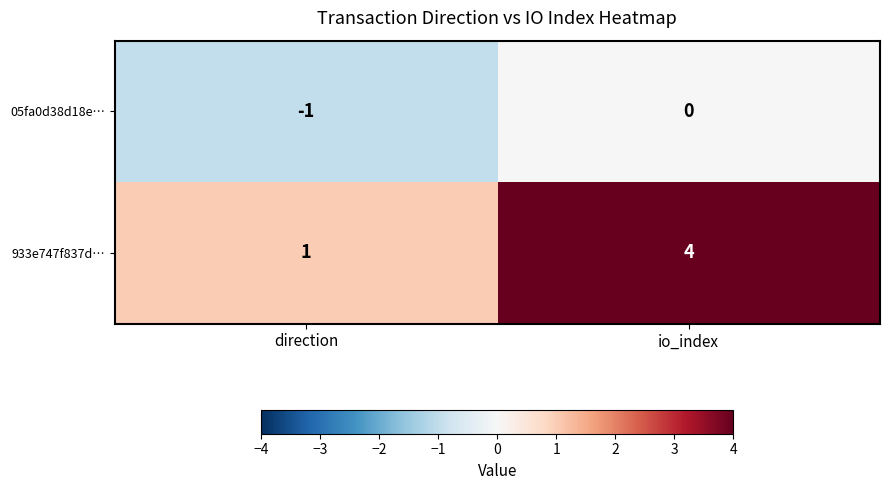

What is the maximum value shown in the chart?

4